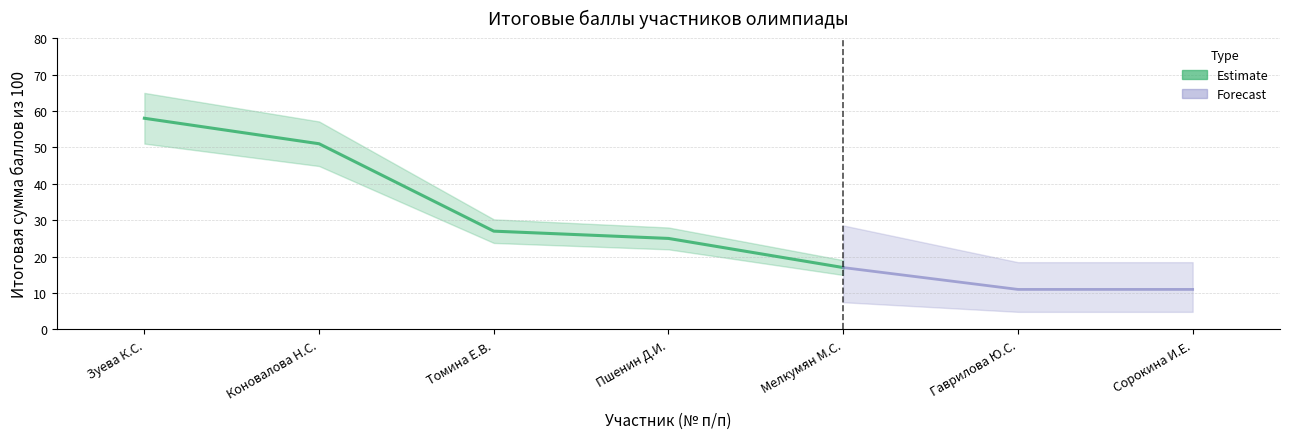

What is the sum of all values?

200